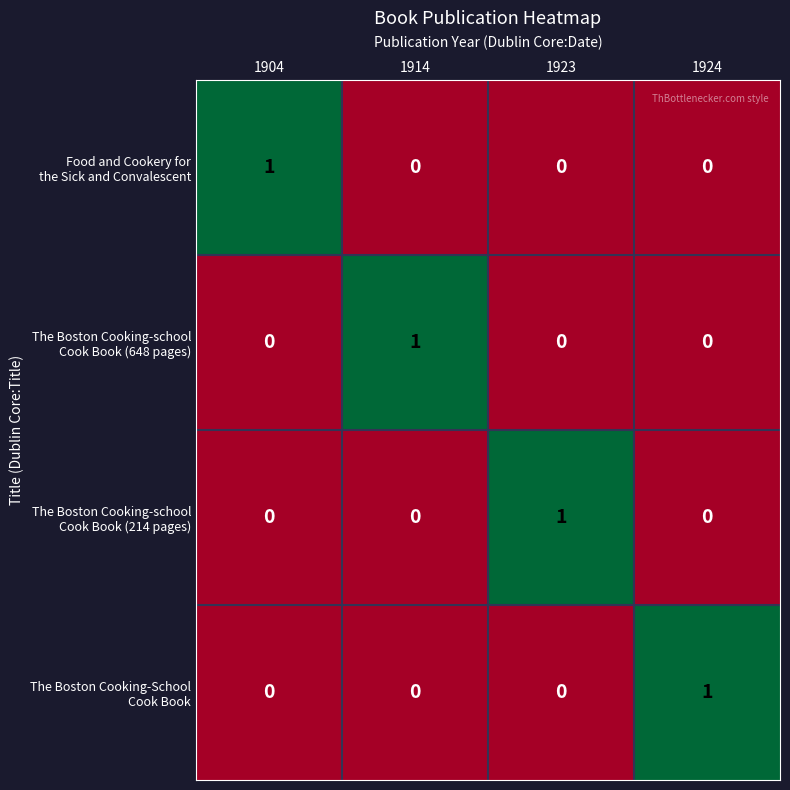

Between 1904 and 1914, which series saw the biggest shift?

Food and Cookery for the Sick and Convalescent